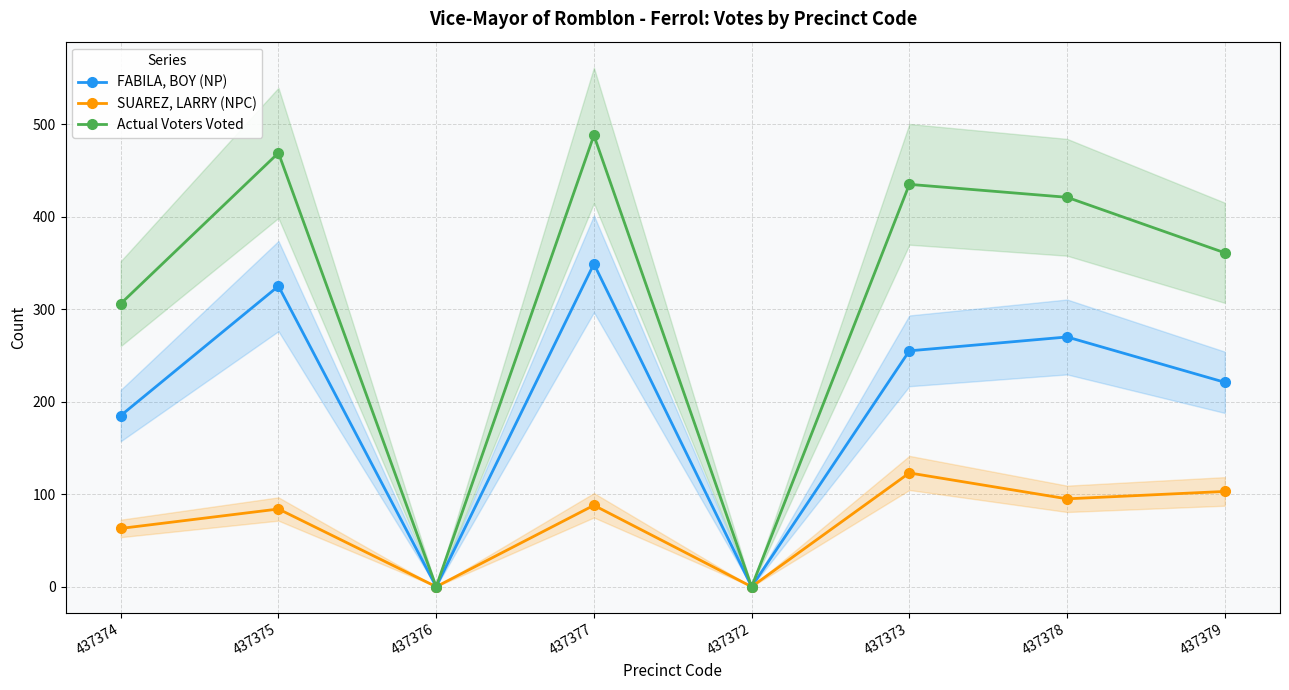

What is the greatest value displayed?

488